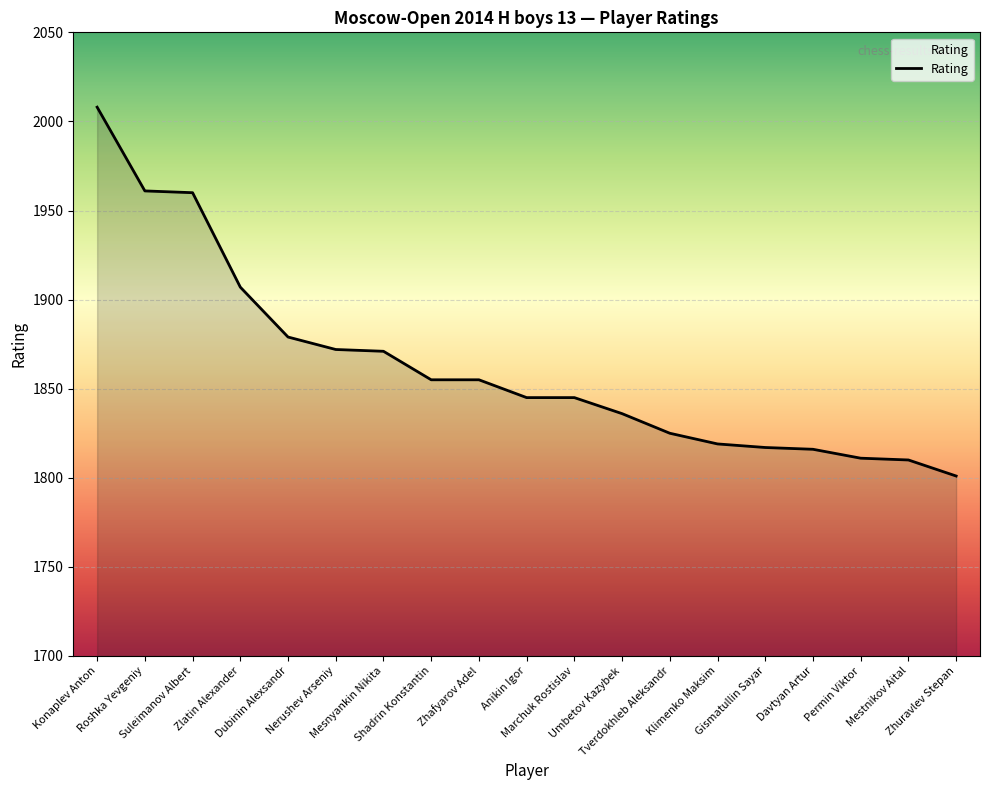

What is the minimum value shown in the chart?

1801